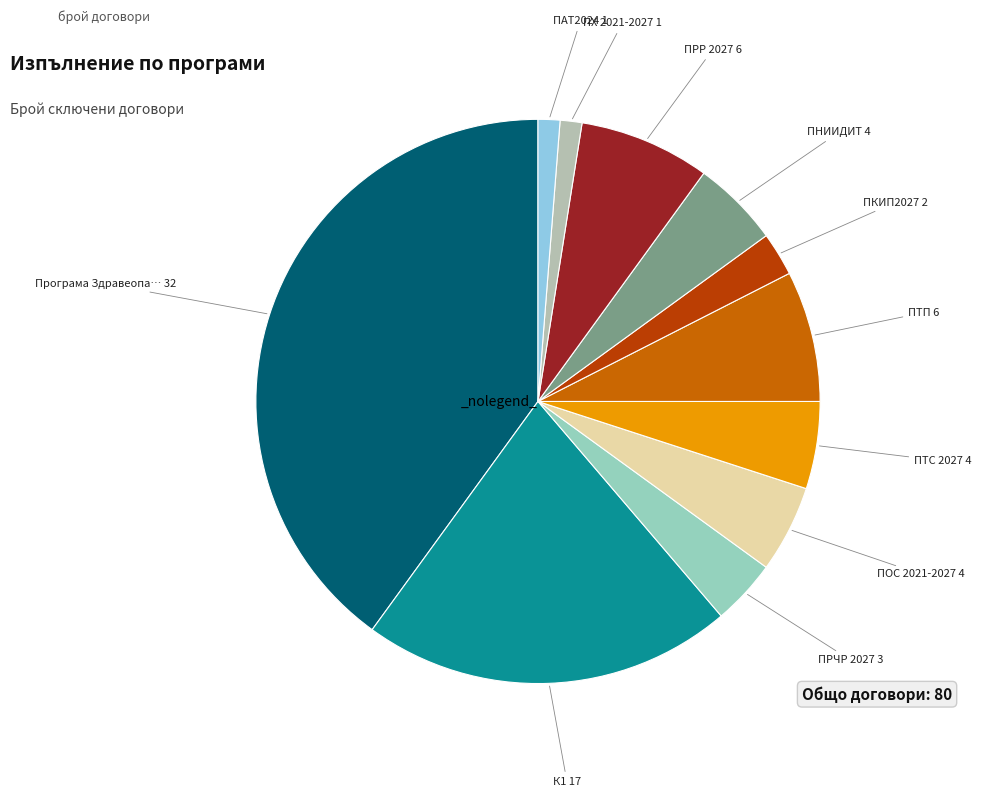

The ПО2027 slice represents 0% of the pie. True or false?

True